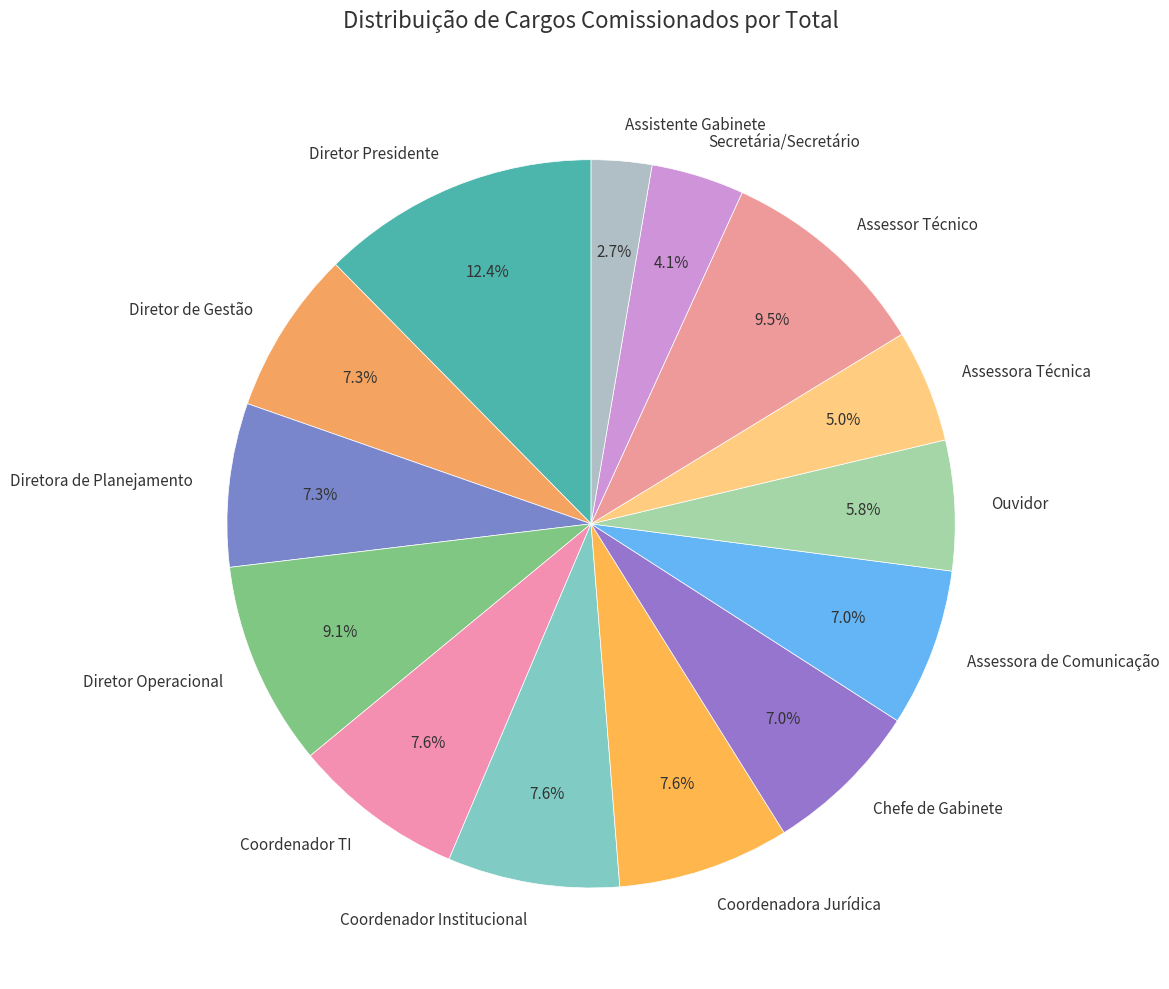

To the nearest percent, what percentage of the pie is Ouvidor?

6%